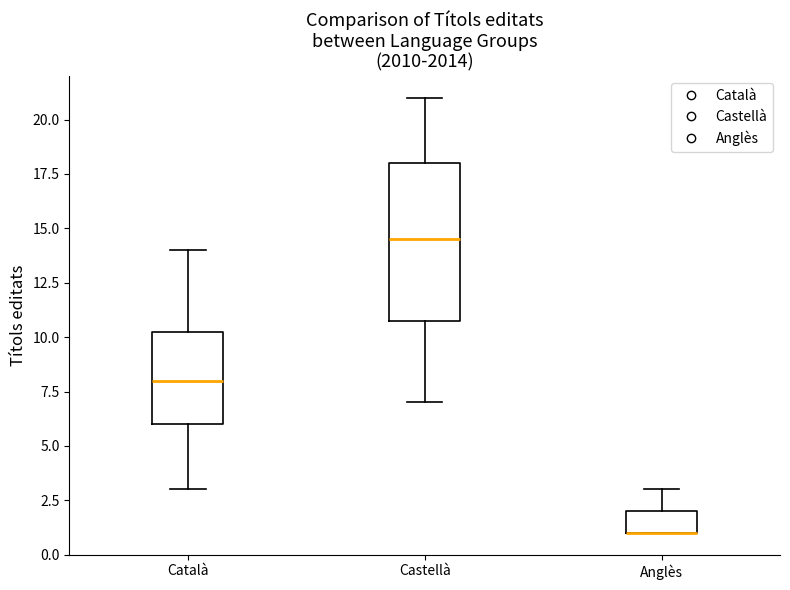

Comparing the boxes themselves (not the whiskers), which one is the tallest?

Castellà